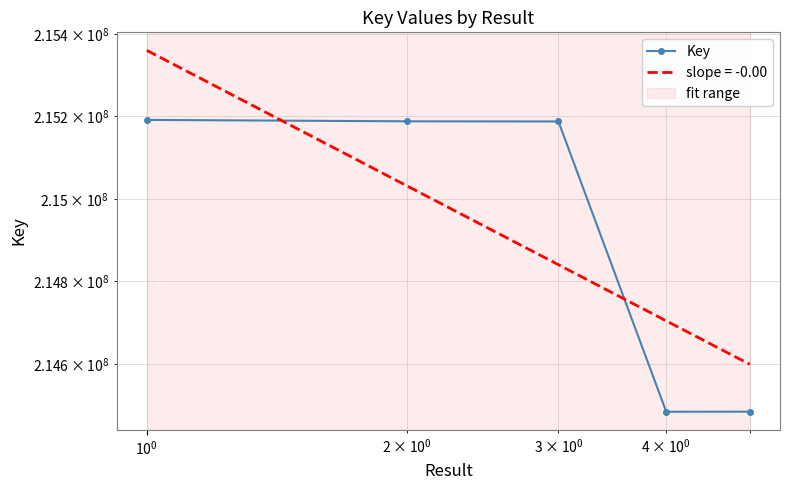

Is it true that the value at $\mathdefault{10^{2}}$ is 305288712?

False